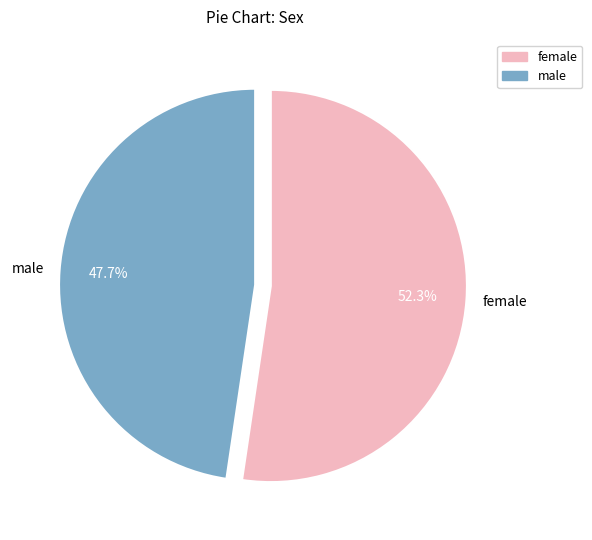

True or false: female accounts for 39% of the total.

False